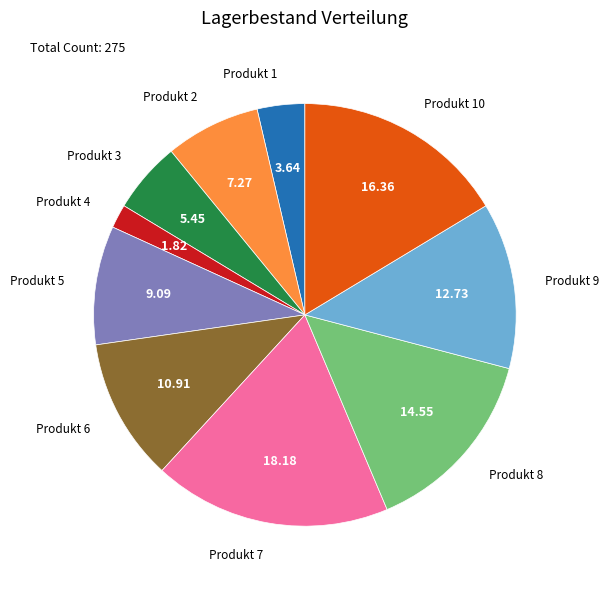

Does any single category account for the majority?

No